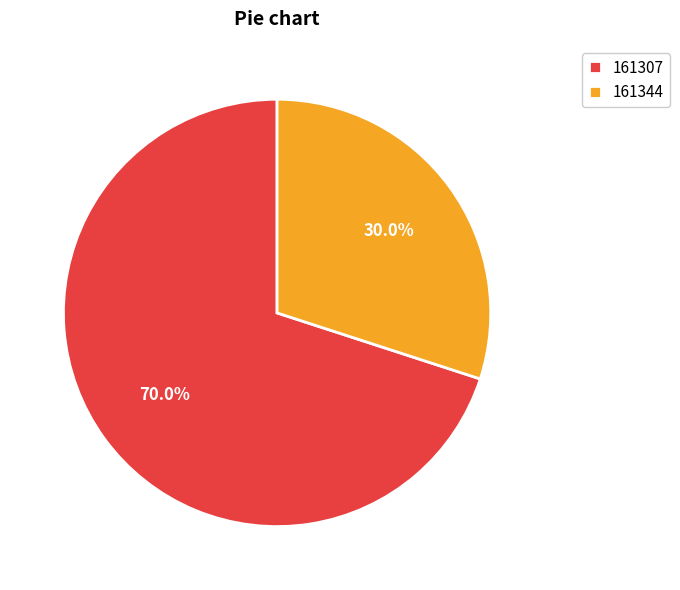

What is the largest slice in the pie chart?

161307